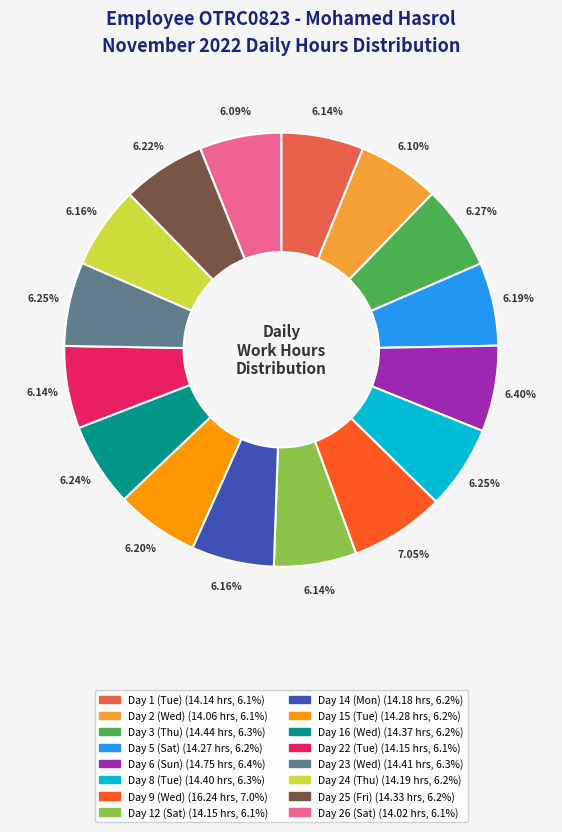

What is the largest slice in the pie chart?

Day 9 (Wed)